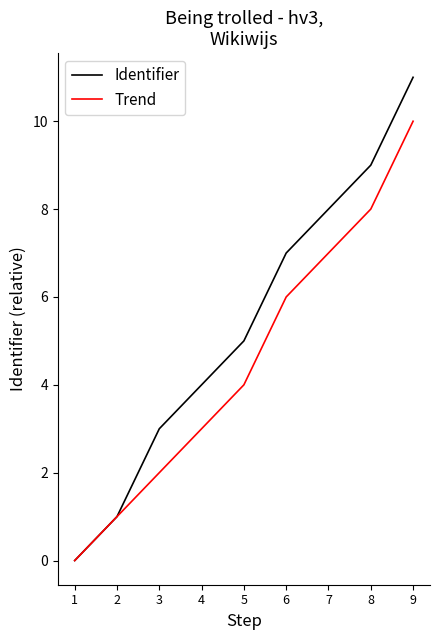

Rank the series by their average value, from lowest to highest.

Trend, Identifier